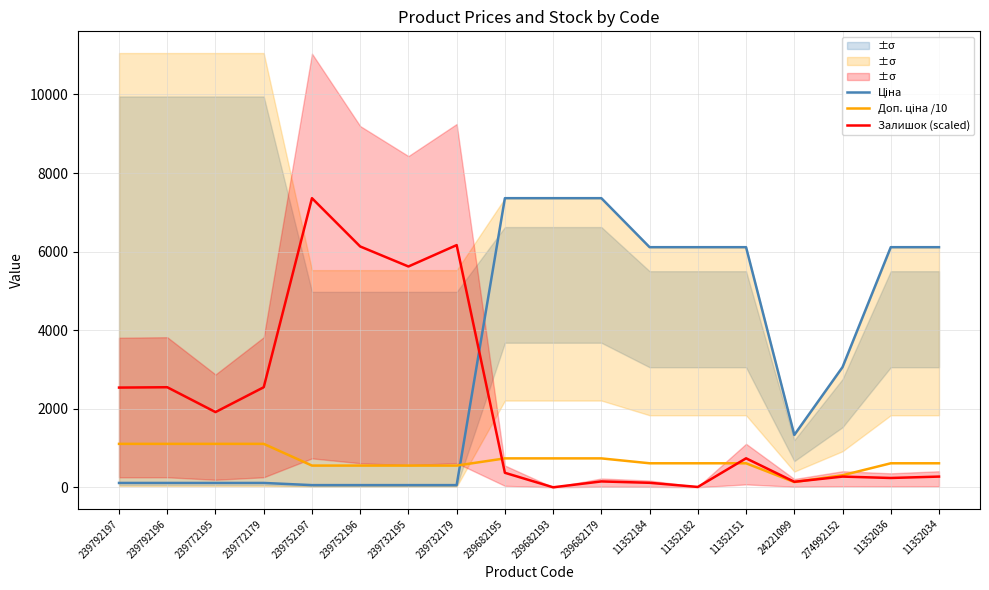

How many values in the Доп. ціна /10 series are below 611?

6